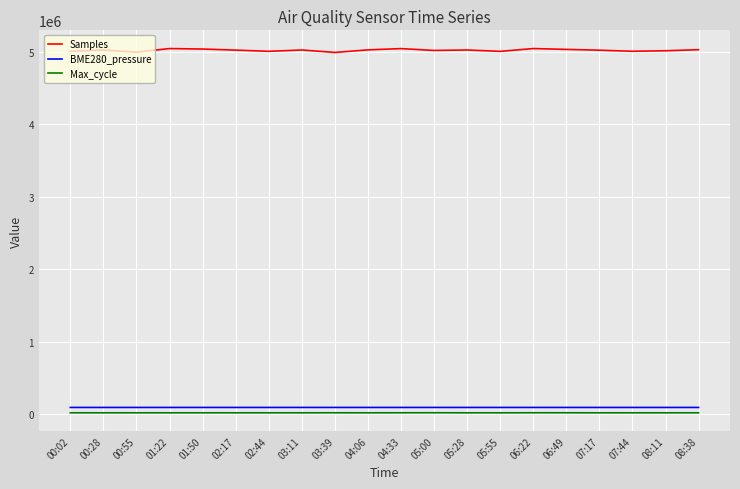

The value of Samples at 07:17 is 5019016.0. True or false?

True